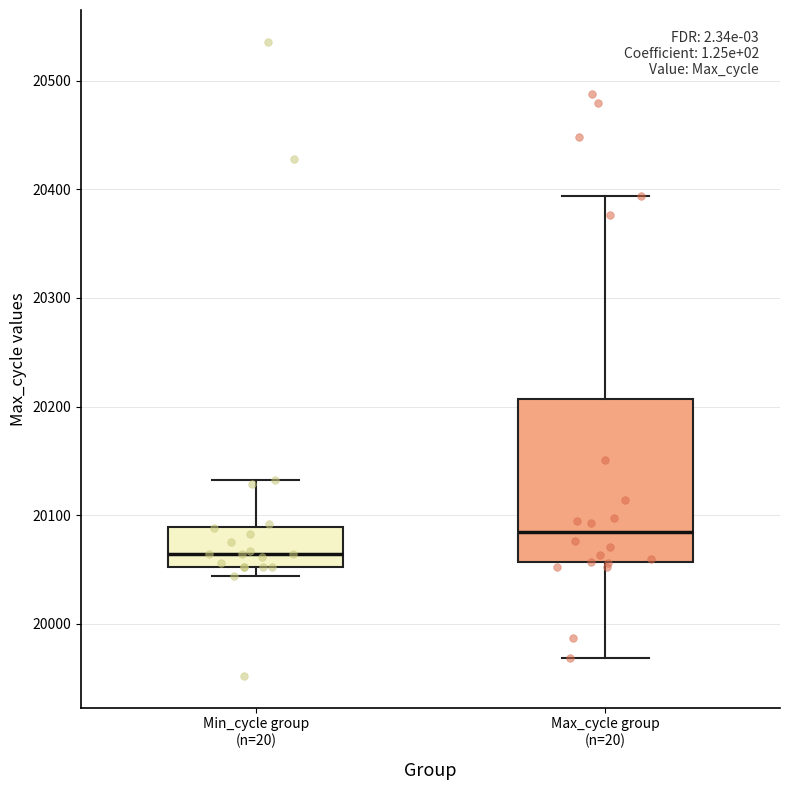

Where does the median line of the box for Min_cycle group (n=20) sit on the y-axis? The values are not printed on the chart, so give them approximately, as read against the axis.

20060